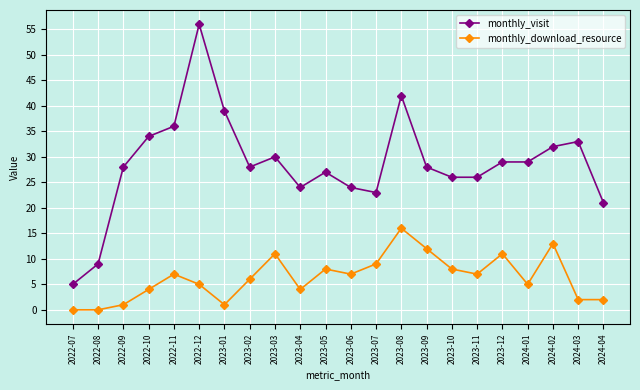

At which category does monthly_visit reach its first local peak?

2022-12